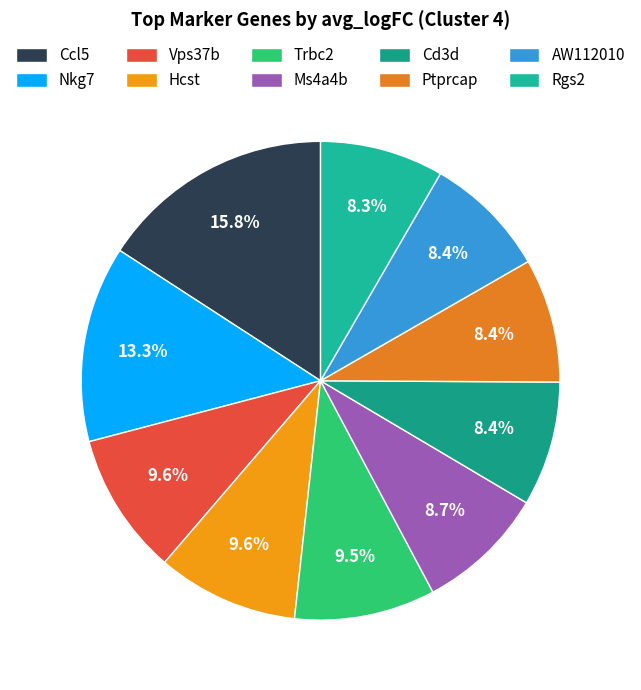

What is the largest slice in the pie chart?

Ccl5